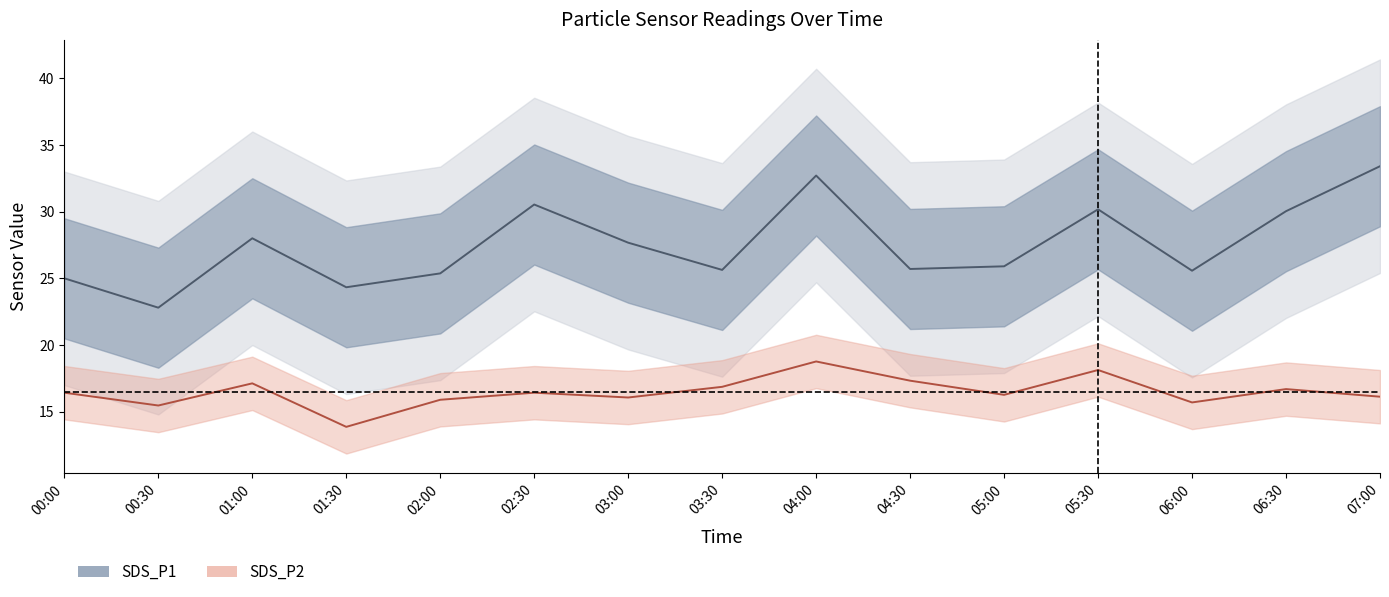

Which series has the largest range (max minus min)?

SDS_P1 centre